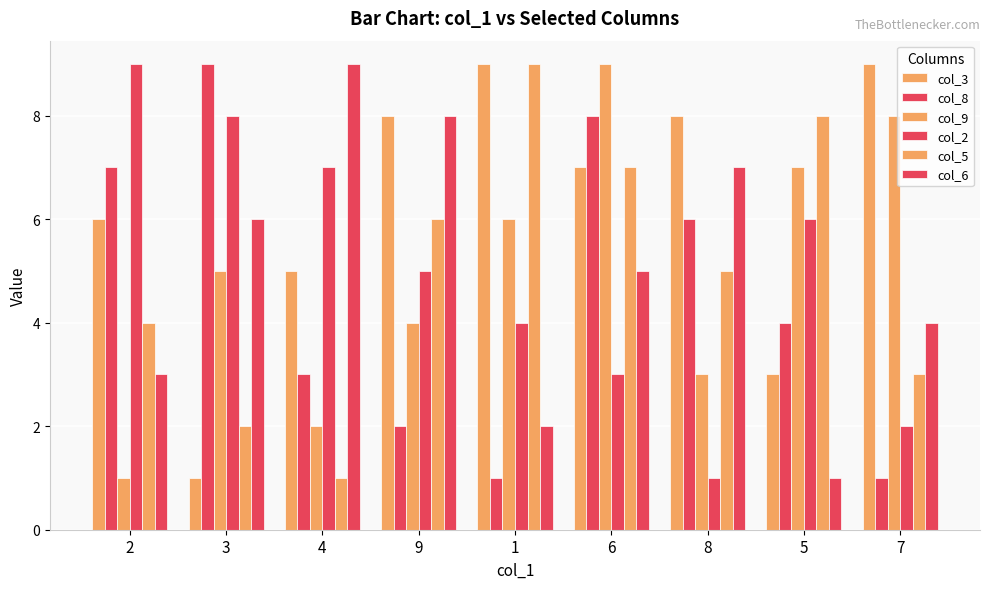

The col_5 series shows 4 at 2. True or false?

True